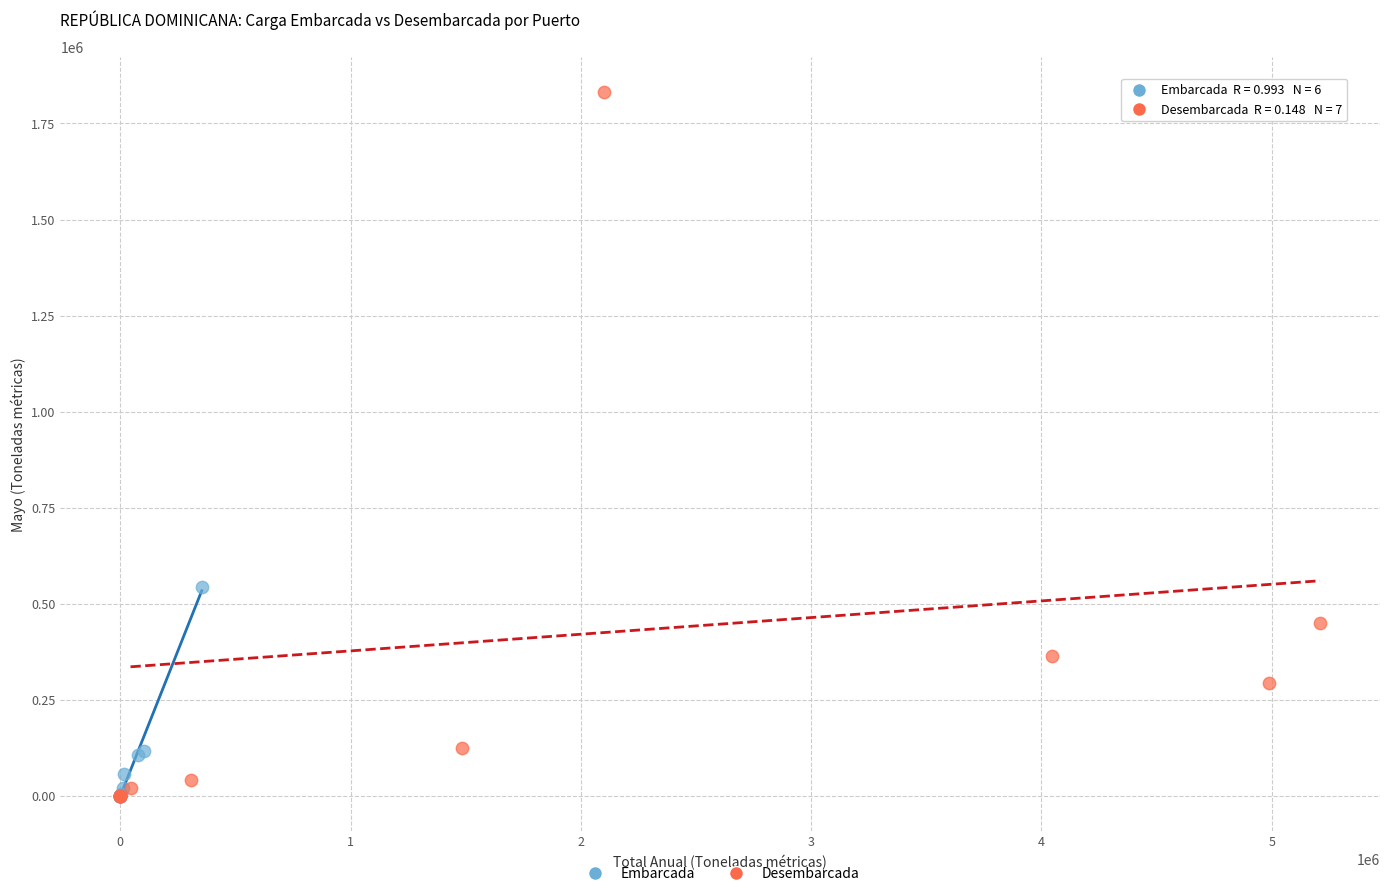

Which series reaches the maximum Y coordinate?

Desembarcada